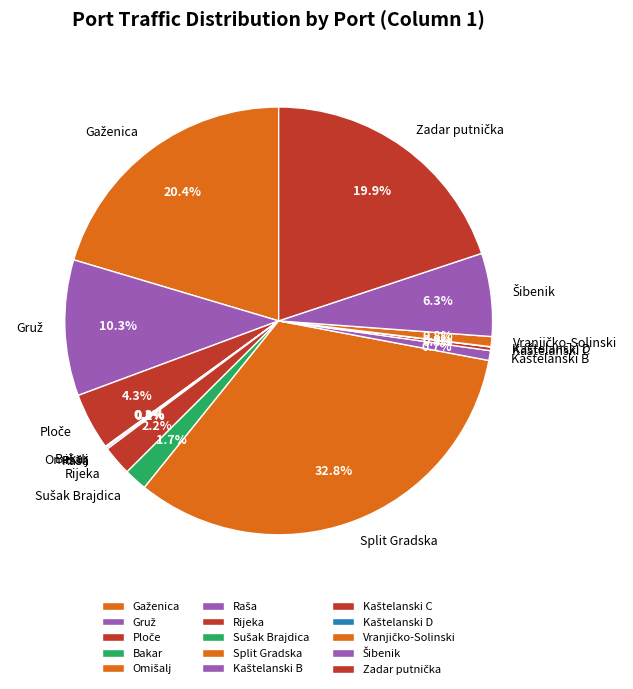

Which category has the biggest portion of the pie?

Split Gradska